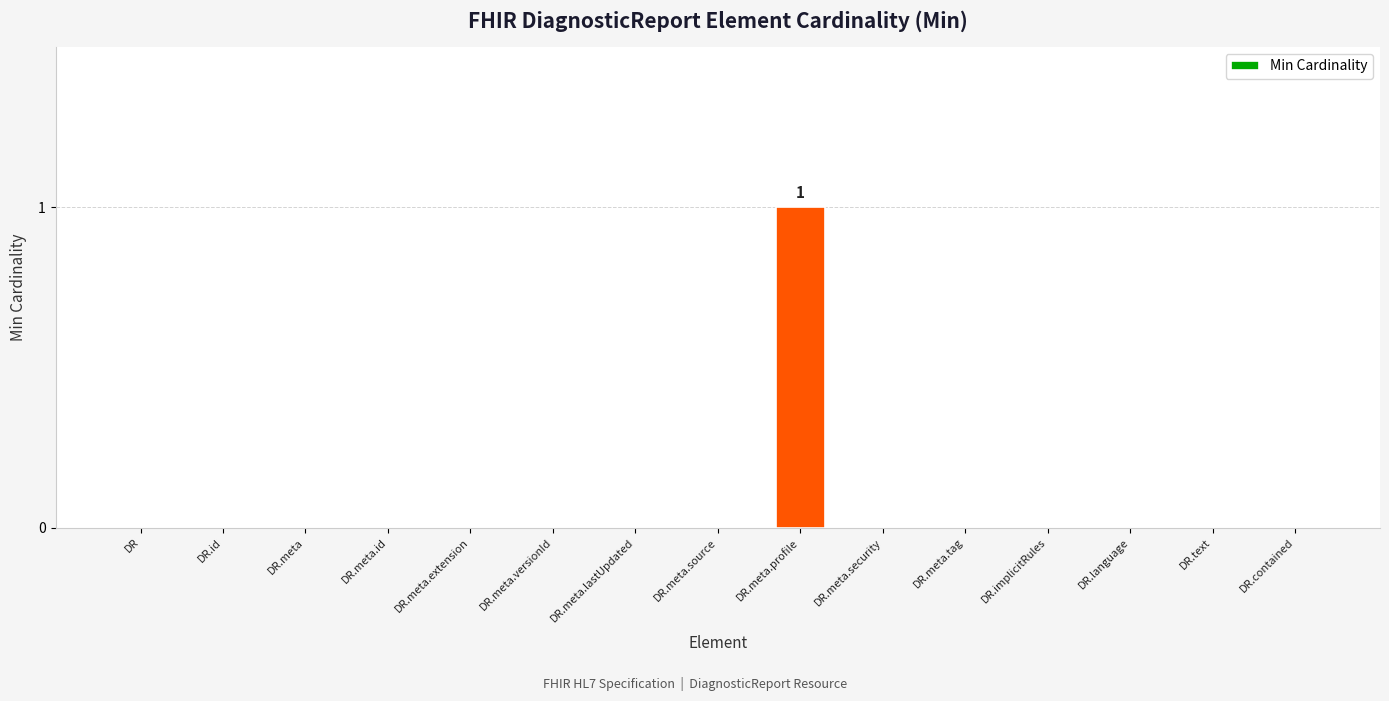

True or false: the data shows 0 at DR.meta.security.

True